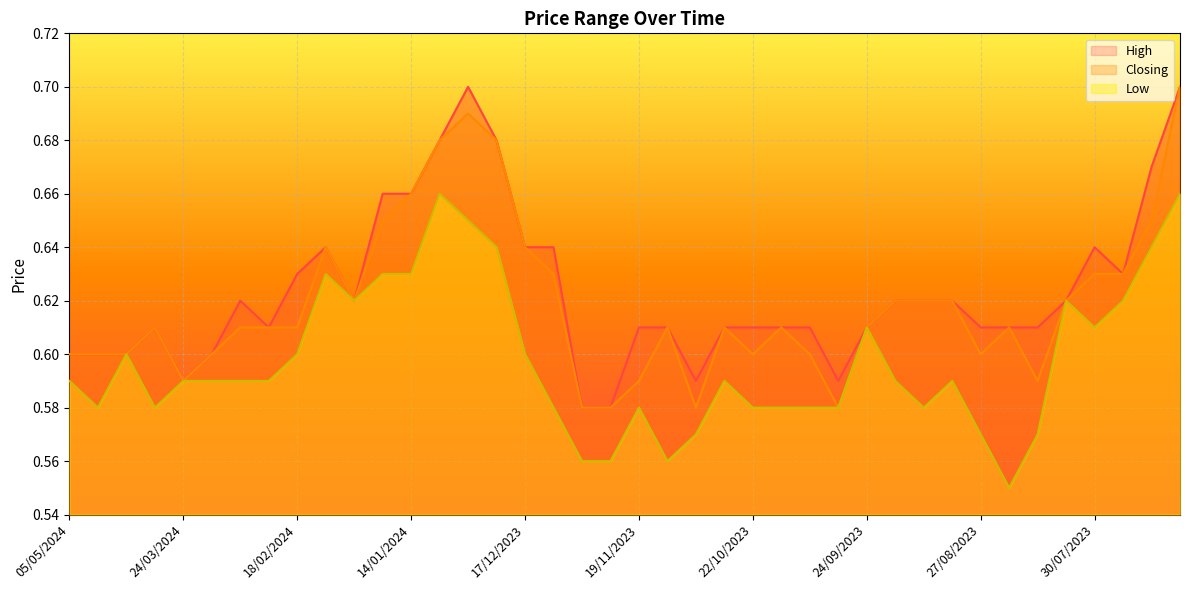

What is the difference between the second highest and second lowest values in the Closing series?

0.1